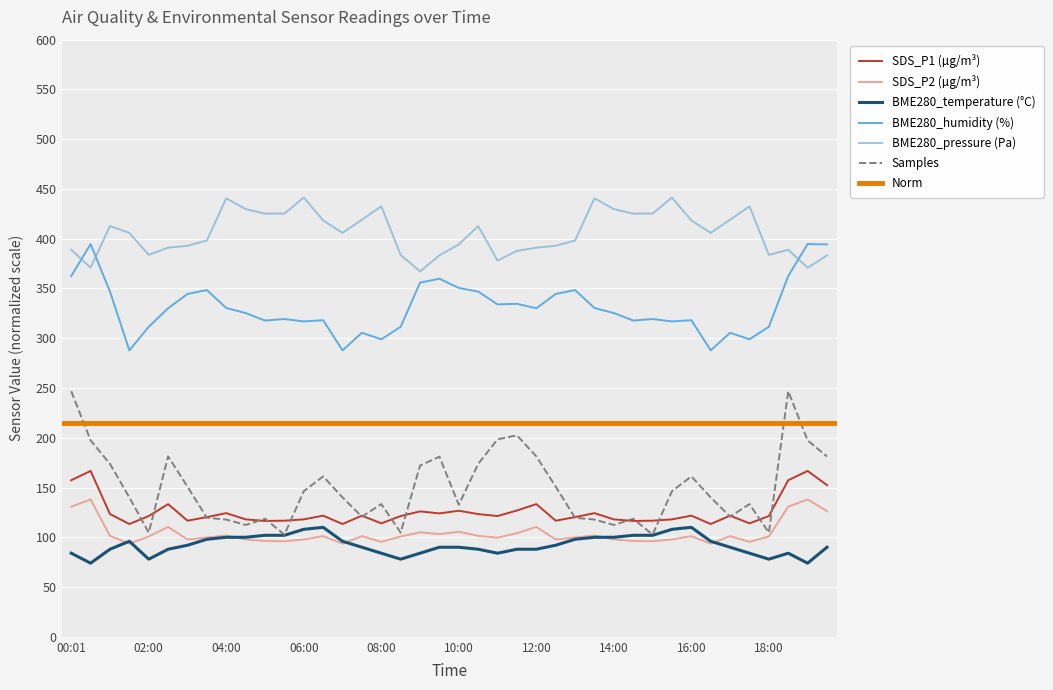

At which category does SDS_P1 reach its first local peak?

00:30